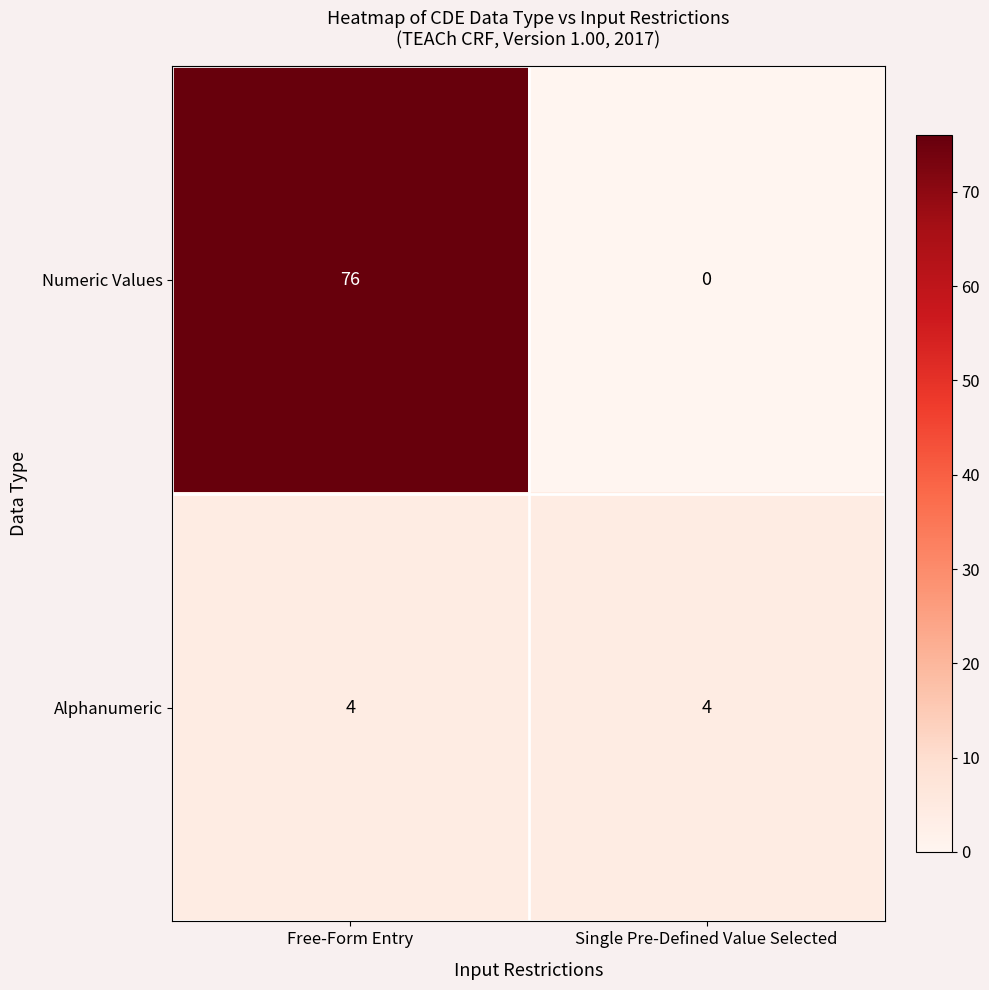

How many categories are shown in the chart?

2